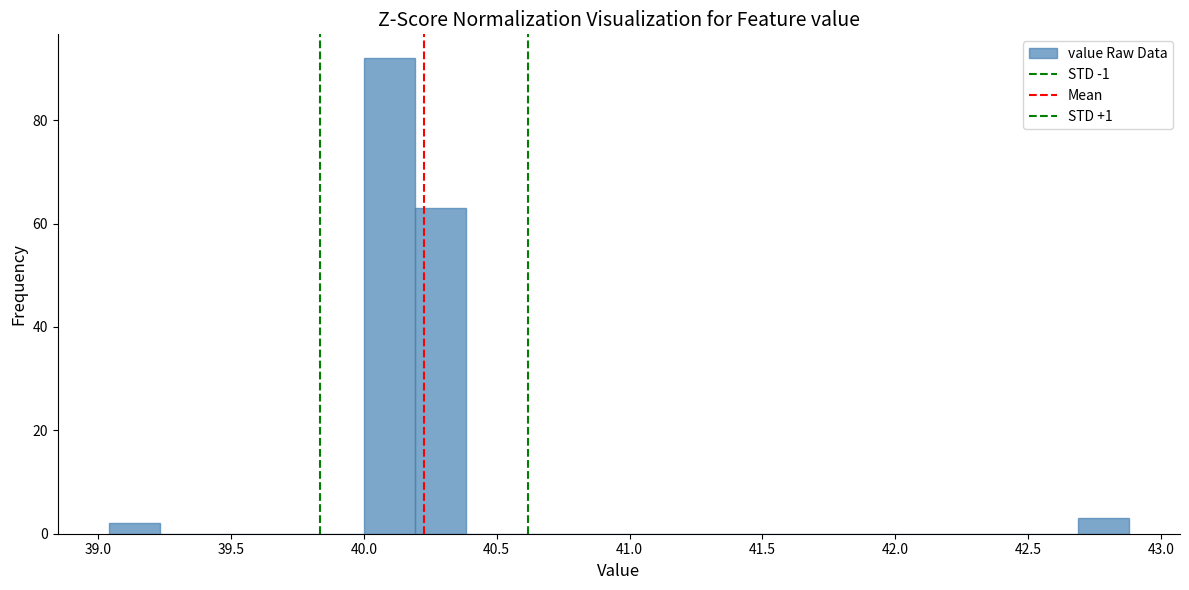

Around what value on the x-axis is the tallest bar? Give the approximate position of its centre, as read against the axis.

40.10